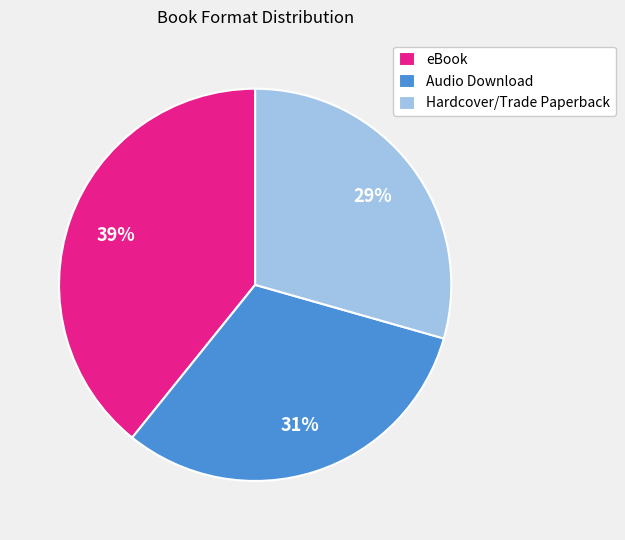

Count the number of slices in the pie.

3